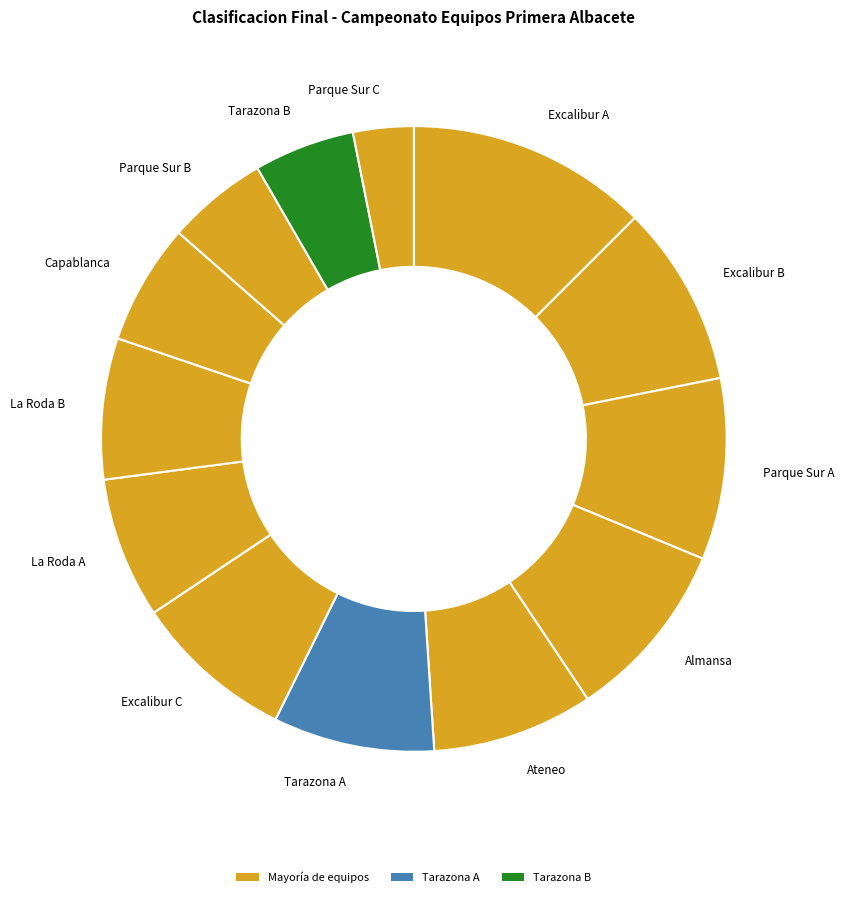

True or false: Tarazona B accounts for 11% of the total.

False